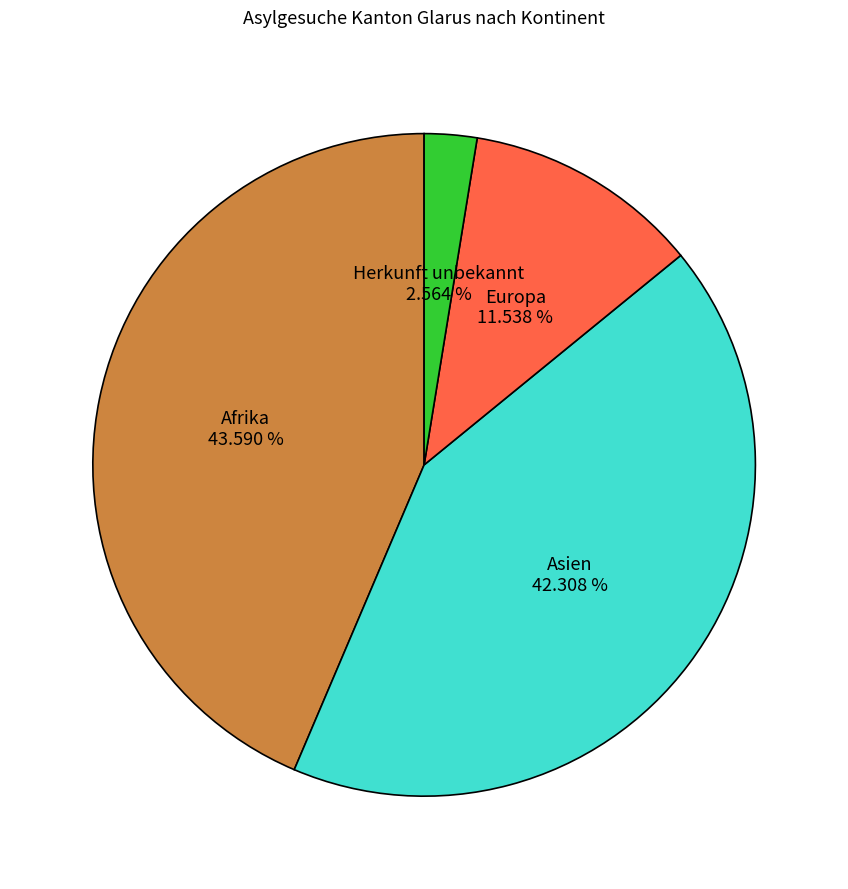

How many slices are in this pie chart?

4